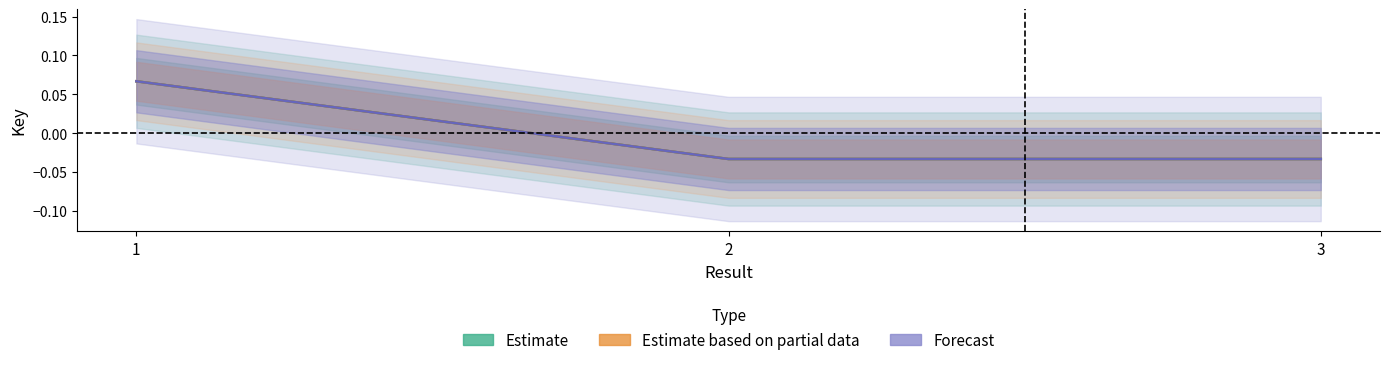

Reading left to right, what are all the values shown in this chart?

Estimate: 1=0.1	2=-0.0	3=-0.0
Estimate based on partial data: 1=0.1	2=-0.0	3=-0.0
Forecast: 1=0.1	2=-0.0	3=-0.0